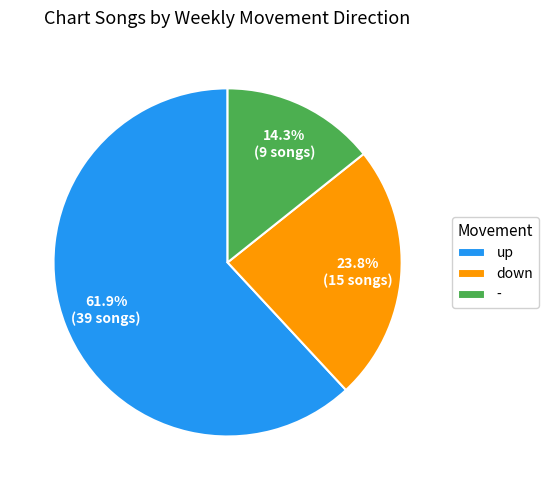

What percentage do up and - together represent?

76.2%